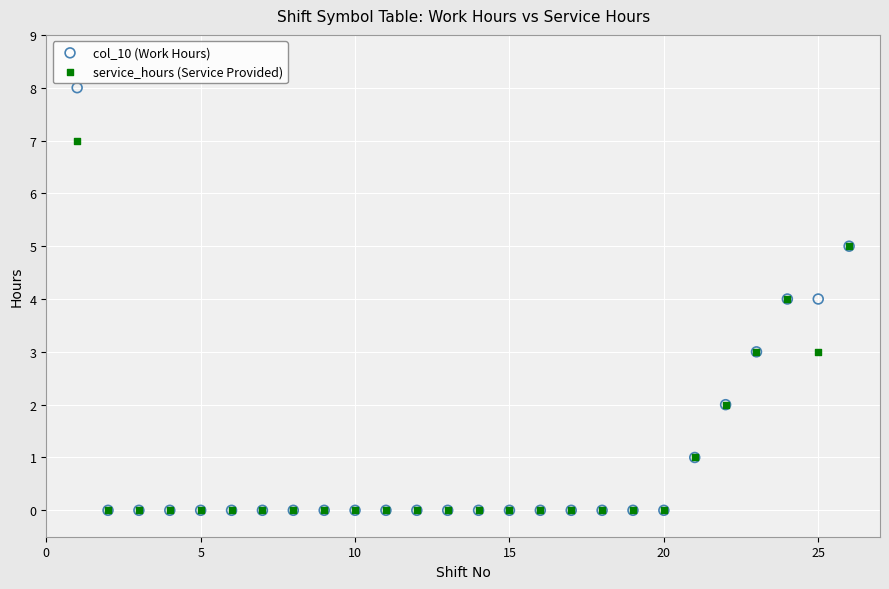

Which series has the largest Y range (max minus min)?

col_10 (Work Hours)